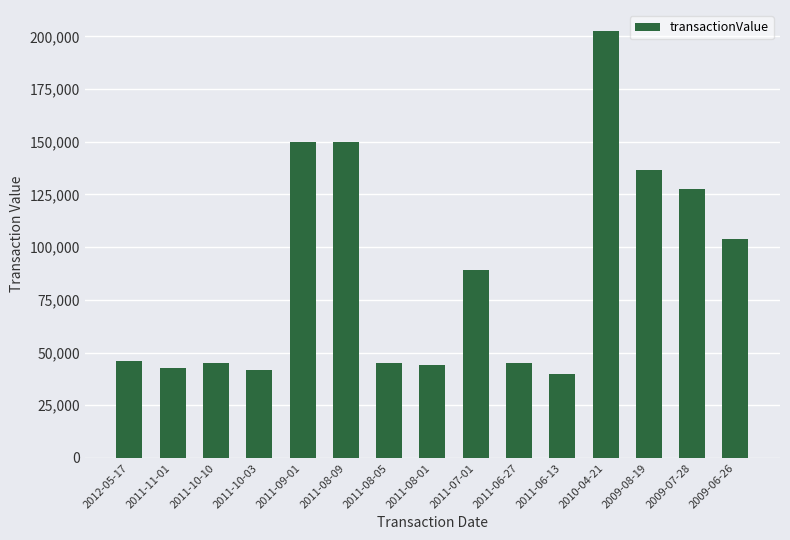

Is it true that the value at 2009-08-19 is 136610?

True